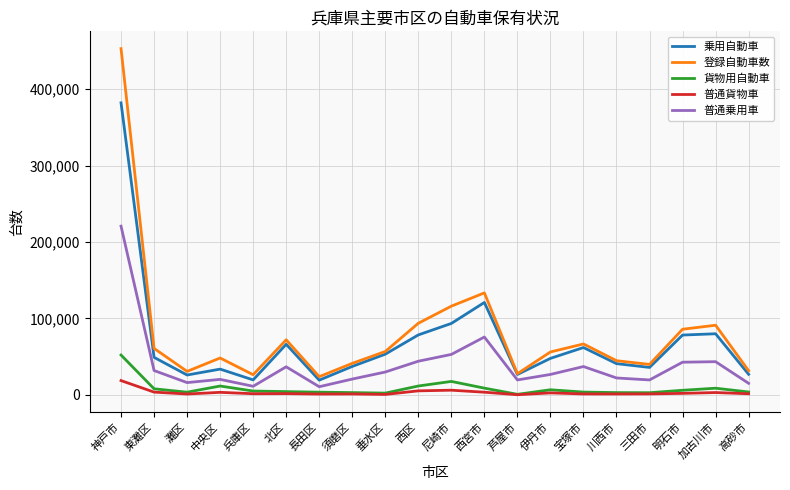

The 乗用自動車 series shows 93438 at 尼崎市. True or false?

True